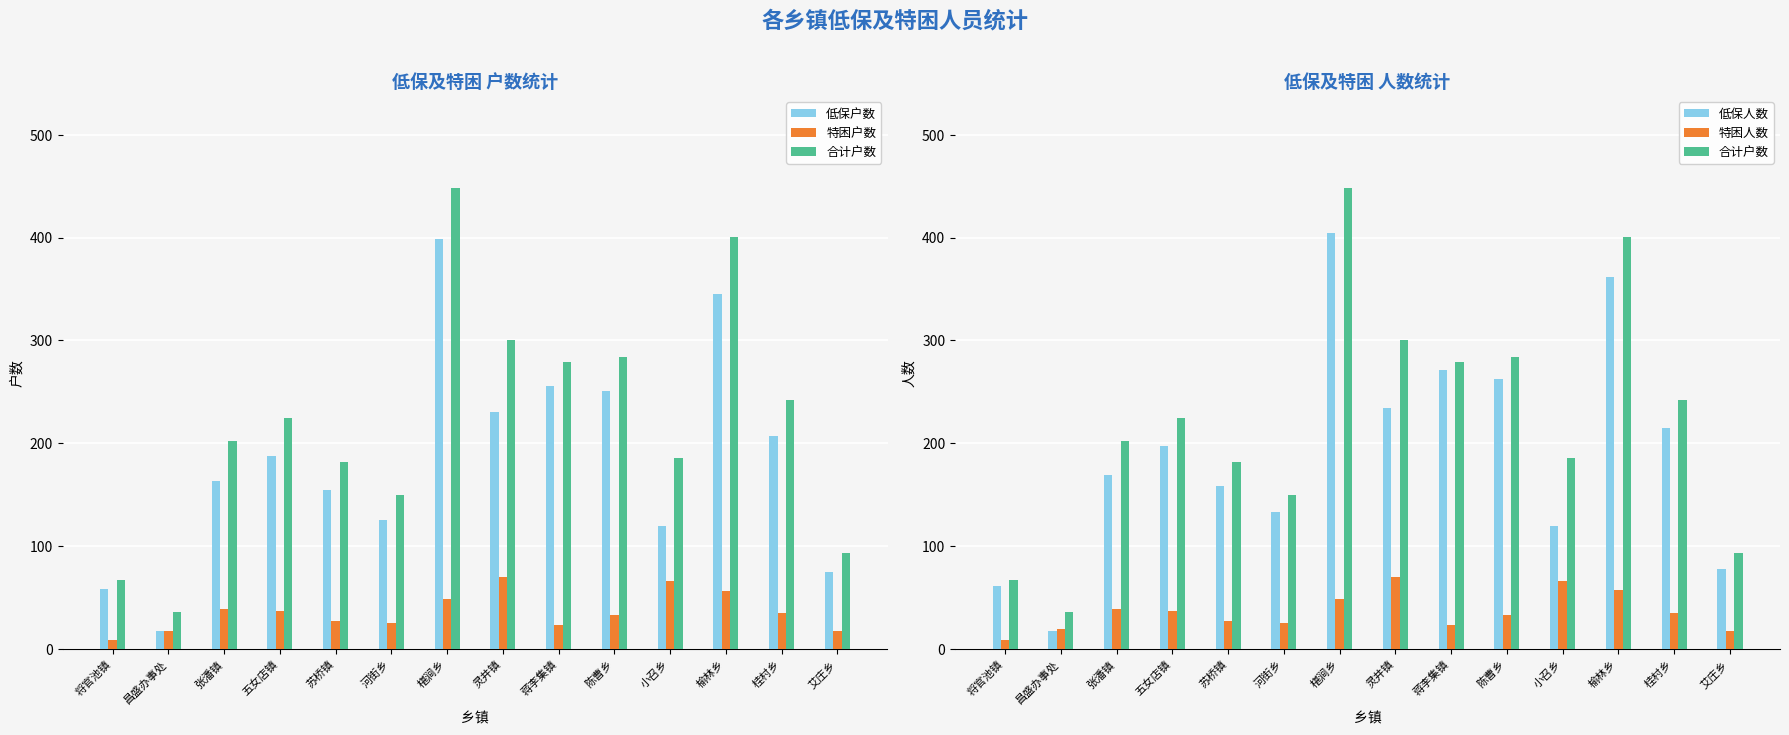

Which series changed the most between 苏桥镇 and 榆林乡?

合计户数